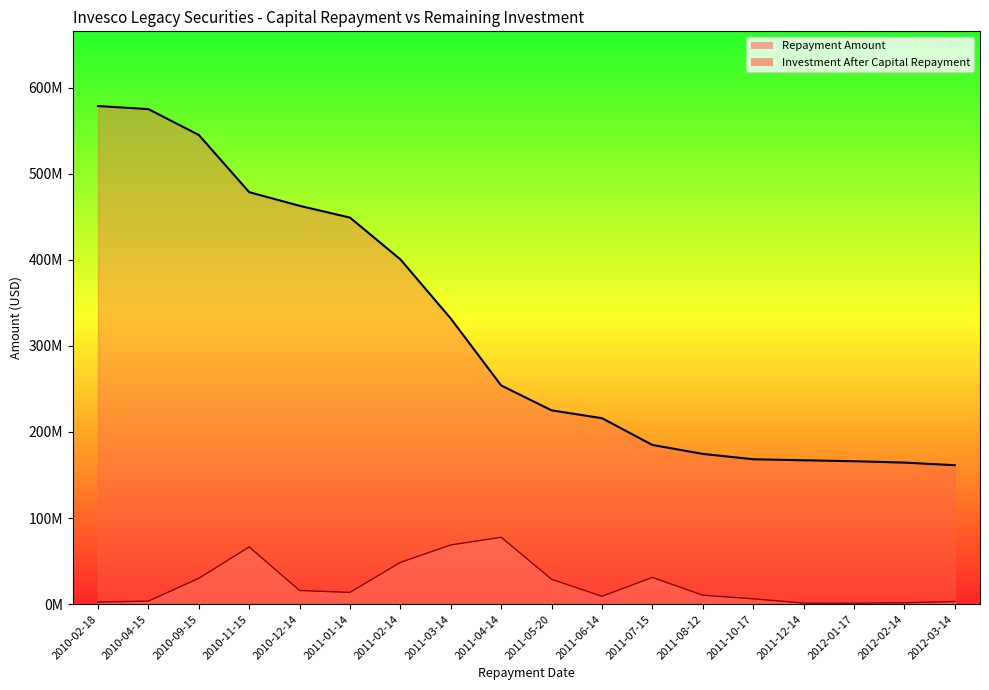

What is the difference between the Repayment Amount values at 2011-05-20 and 2011-04-14?

48820521.7